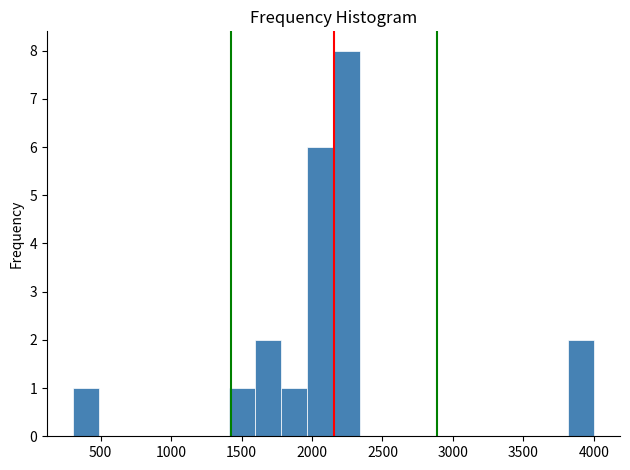

Read against the x-axis, roughly where is the centre of the tallest bar?

2250